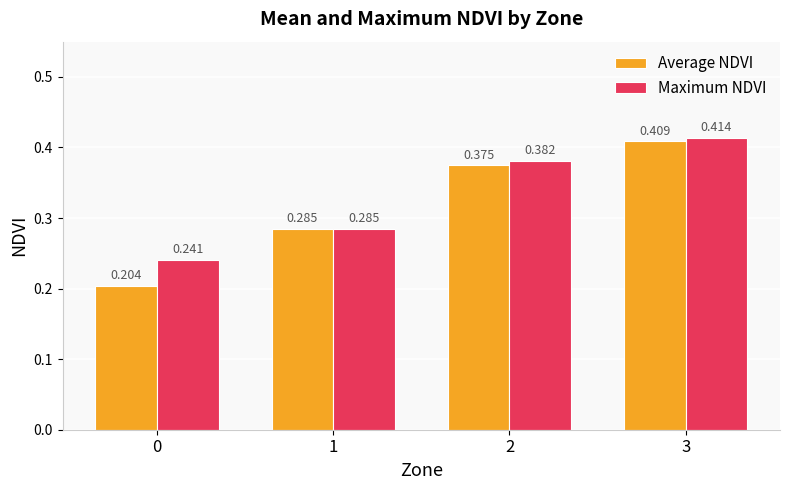

Which series has the largest total across all categories?

Maximum NDVI